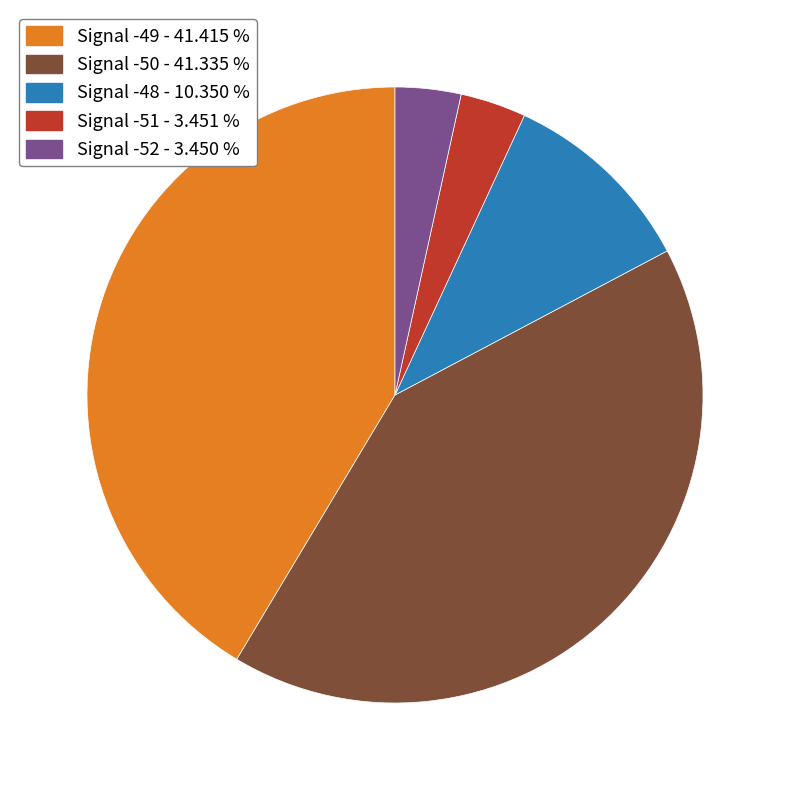

The Signal -51 slice represents 32% of the pie. True or false?

False